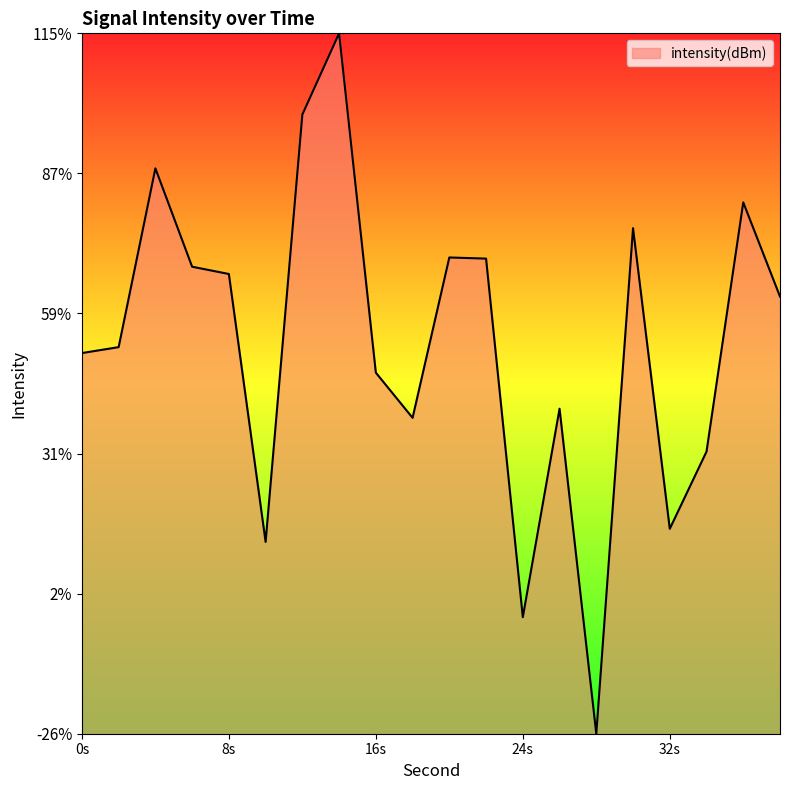

Does the chart have visible grid lines?

No